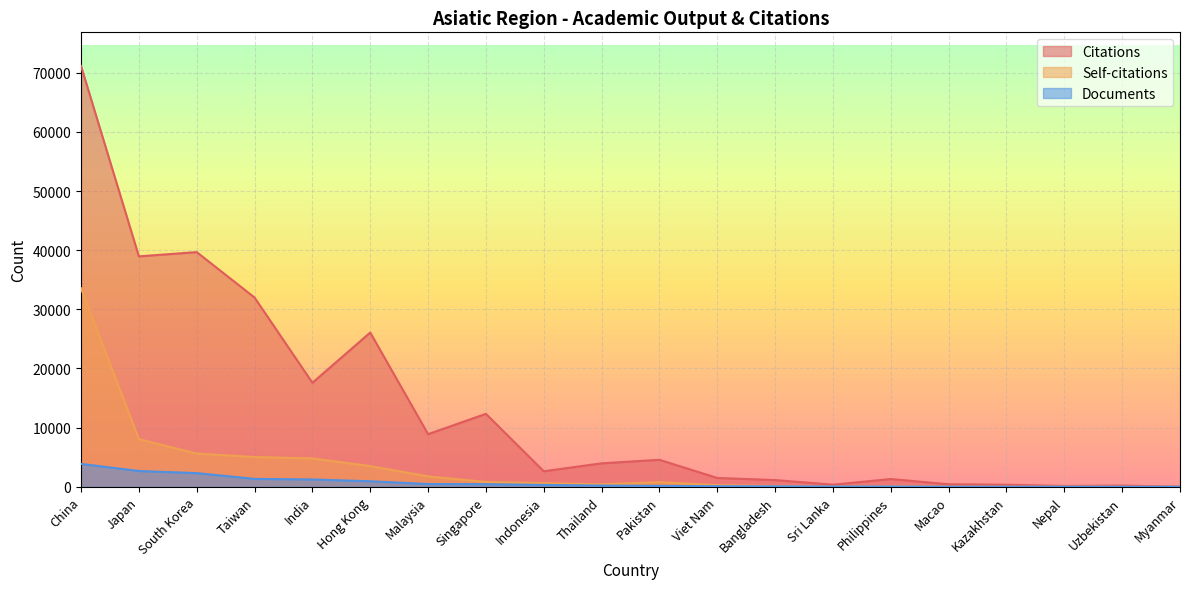

What is the label of the 4th point from the right?

Kazakhstan